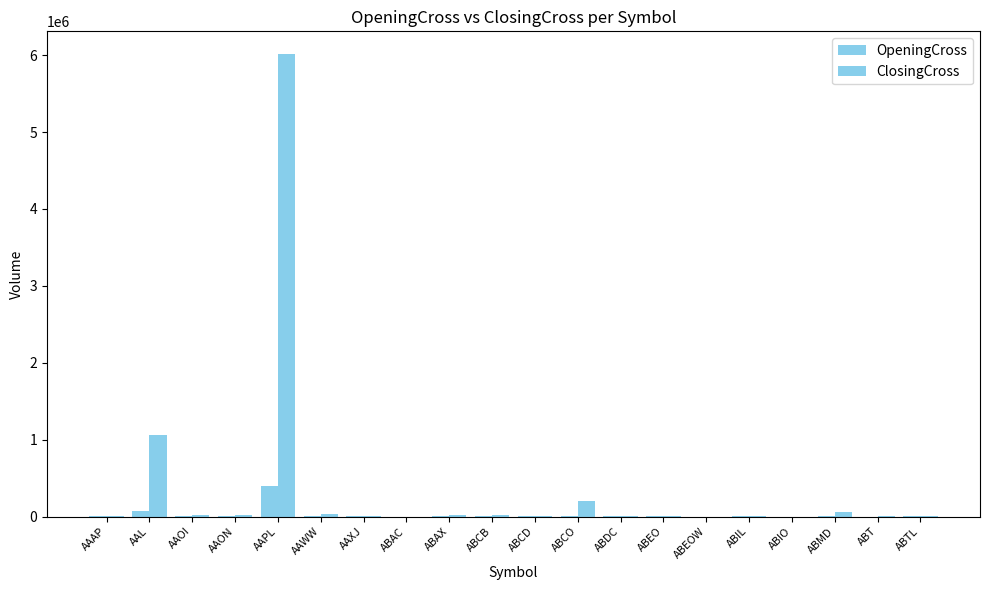

At how many categories does at least one series exceed 4305491?

1